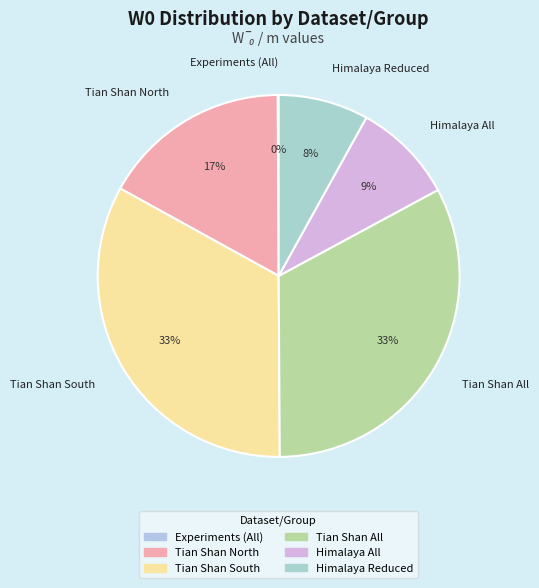

To the nearest percent, what is the difference between the largest and smallest slice percentages?

33%